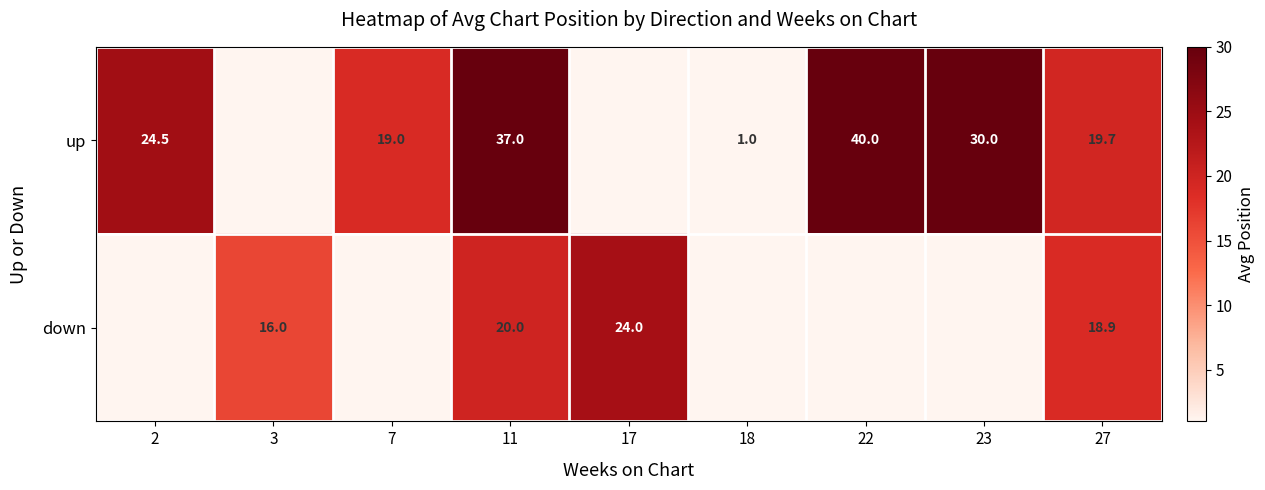

Is it true that down equals 30.2 at 11?

False